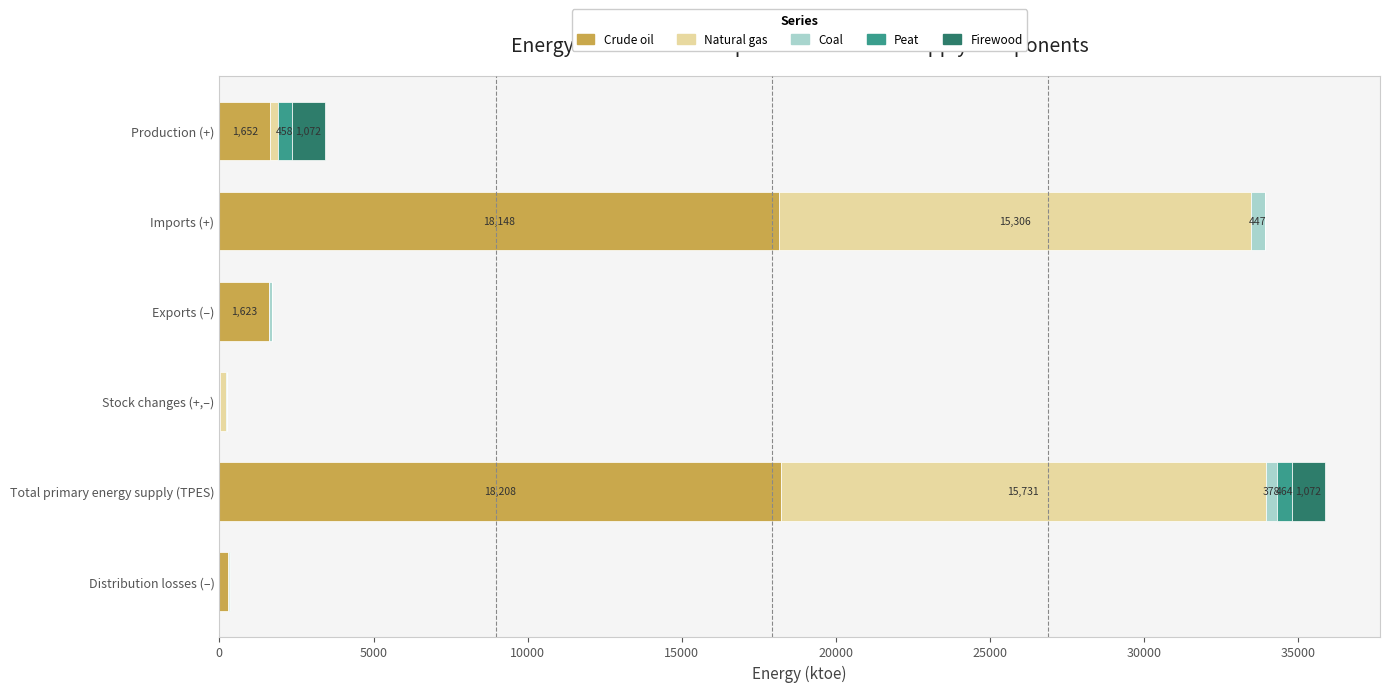

What is the sum of all Crude oil values?

39934